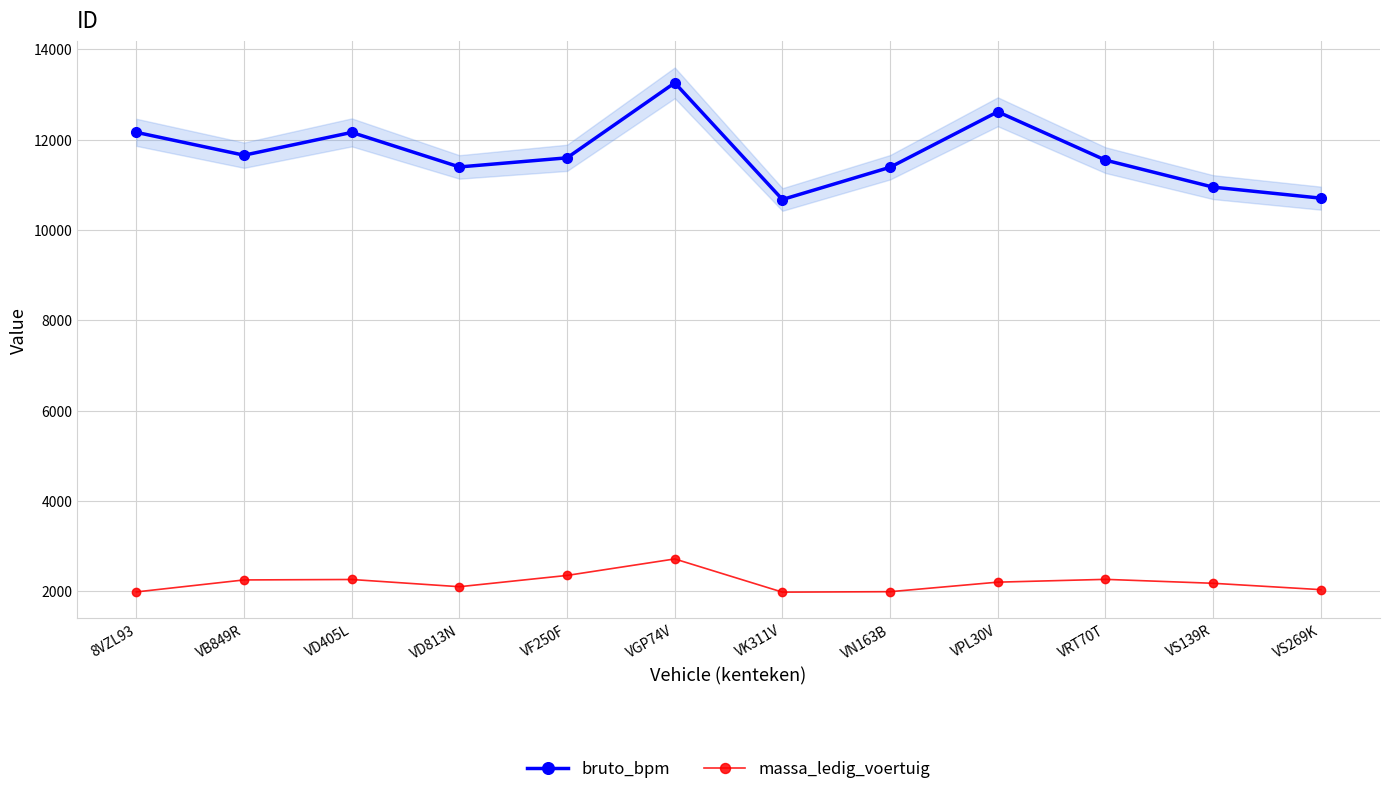

What is the highest value of the massa_ledig_voertuig series?

2715